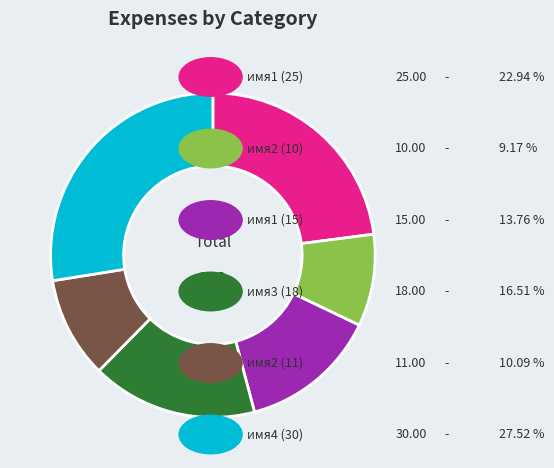

Is there a majority slice in this chart?

No